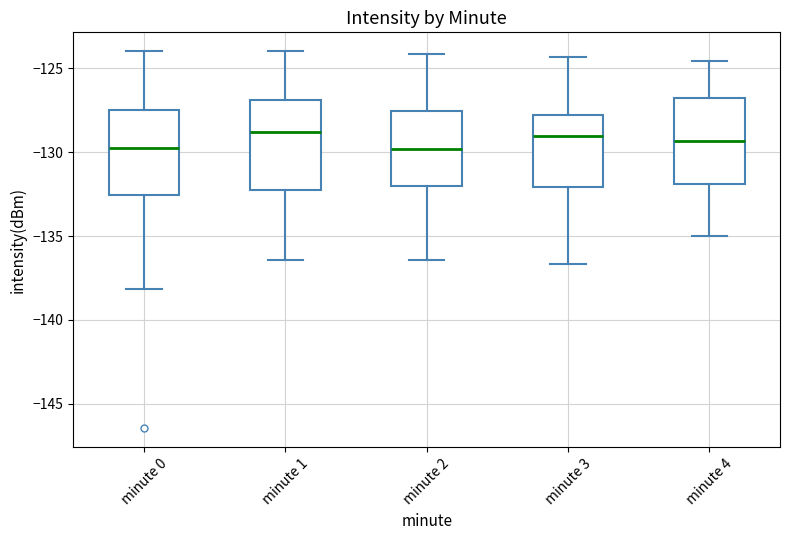

Reading left to right, read every box against the y-axis: the position of its median line, the range the box covers, and the ends of its whiskers. The values are not printed on the chart, so give them approximately, as read against the axis.

minute 0: median -129.5, box -132.5 to -127.5, whiskers -138.0 to -124.0
minute 1: median -129.0, box -132.0 to -127.0, whiskers -136.5 to -124.0
minute 2: median -130.0, box -132.0 to -127.5, whiskers -136.5 to -124.0
minute 3: median -129.0, box -132.0 to -128.0, whiskers -136.5 to -124.5
minute 4: median -129.5, box -132.0 to -127.0, whiskers -135.0 to -124.5